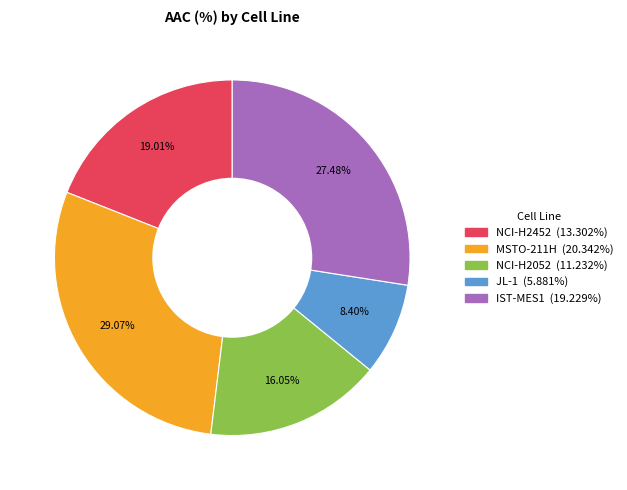

Rank the categories by value from lowest to highest.

JL-1, NCI-H2052, NCI-H2452, IST-MES1, MSTO-211H